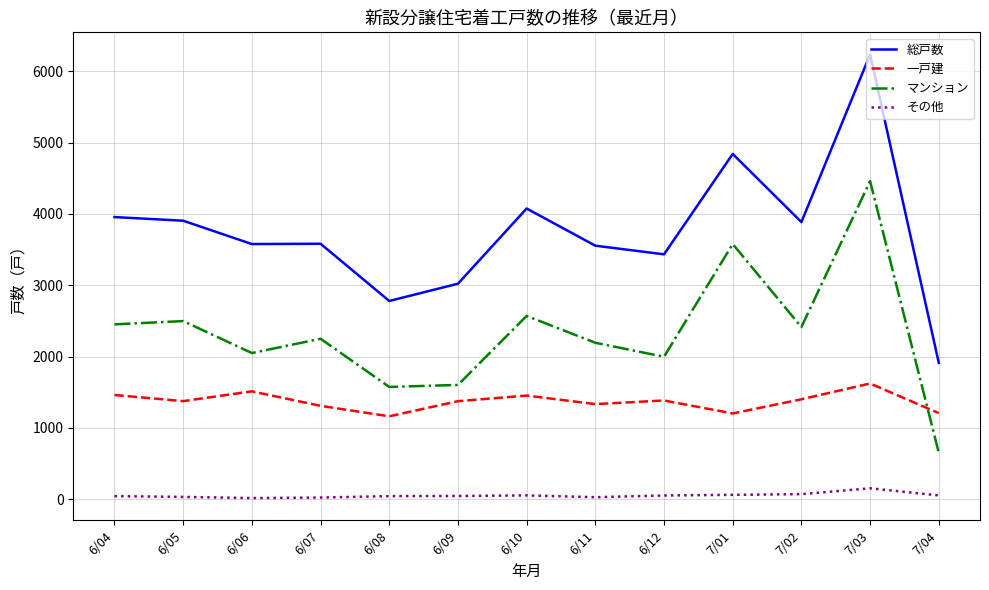

How many lines are shown in the chart?

4